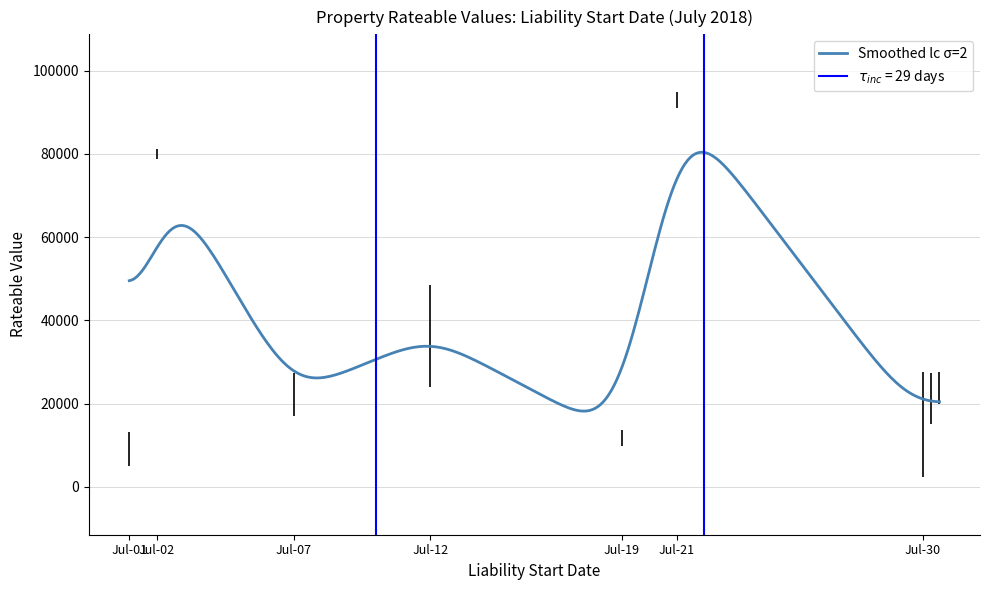

What is the difference between the maximum and second lowest values?

81250